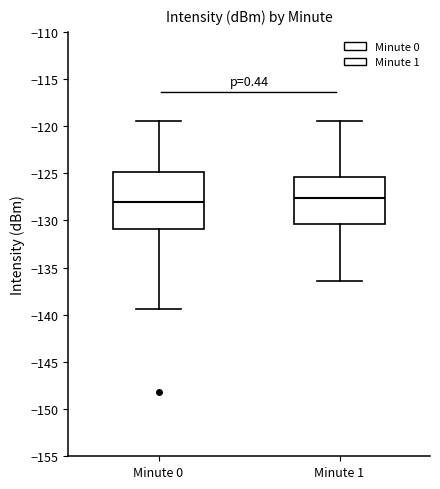

Reading left to right, transcribe this box plot: for each box, give where its median line is, the range the box spans, and where its two whiskers end, as read against the y-axis. The values are not printed on the chart, so give them approximately, as read against the axis.

Minute 0: median -128.0, box -131.0 to -125.0, whiskers -139.5 to -119.5
Minute 1: median -127.5, box -130.5 to -125.5, whiskers -136.5 to -119.5